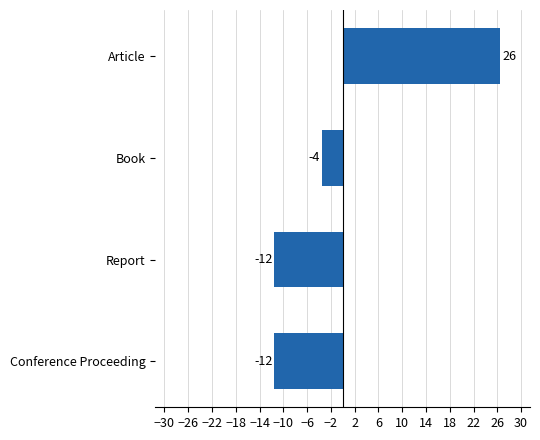

How many bars are there in total?

4